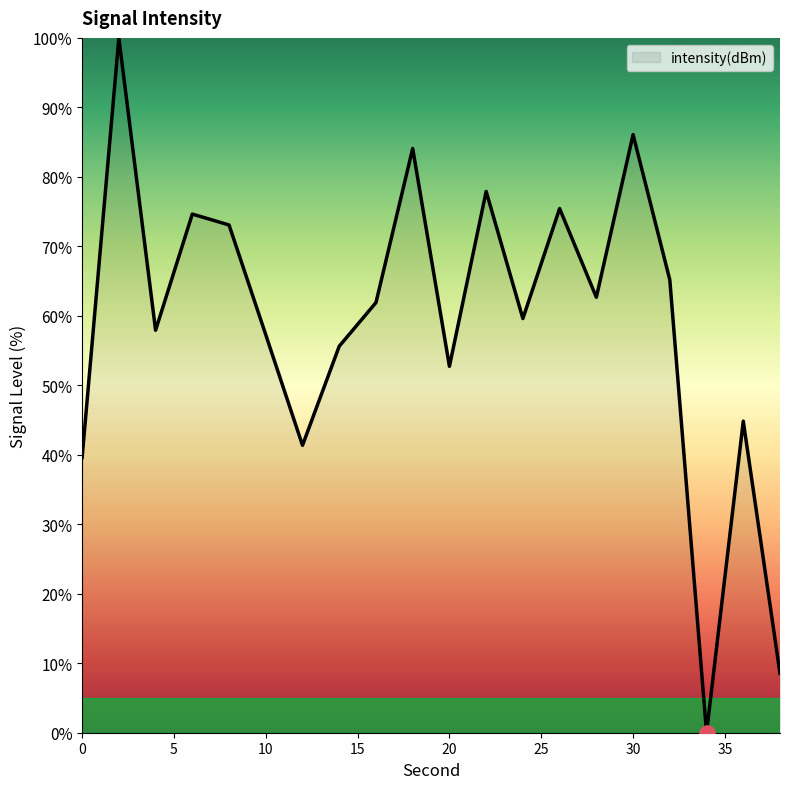

What is the greatest value displayed?

100.0